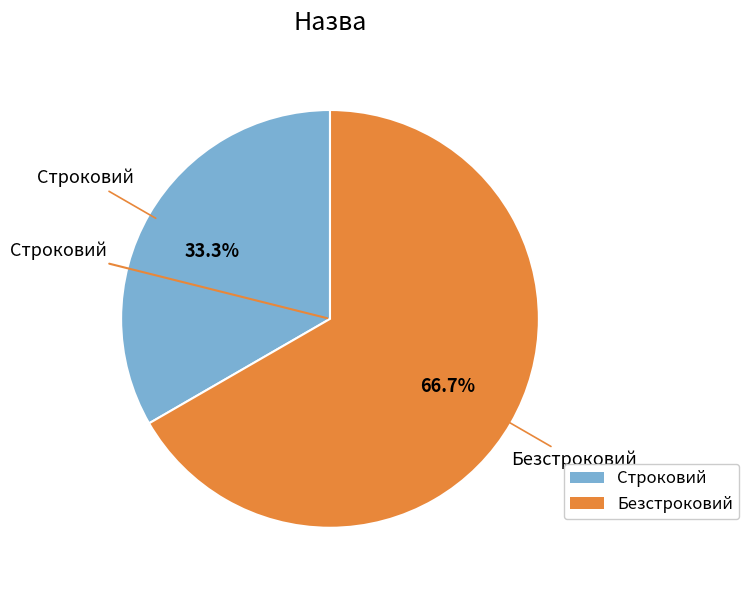

Count the number of slices in the pie.

2